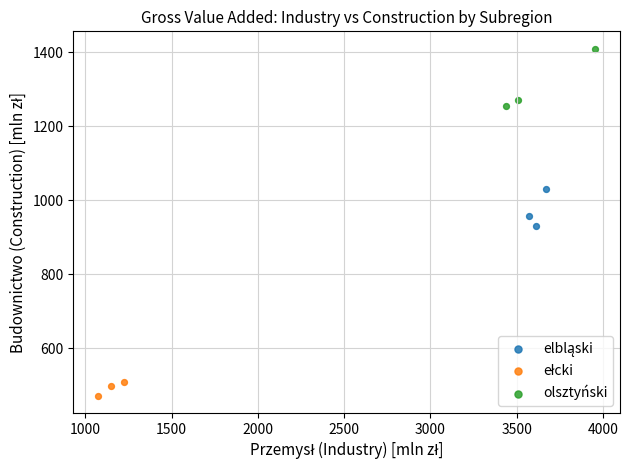

Which series contains the highest Y value?

olsztyński